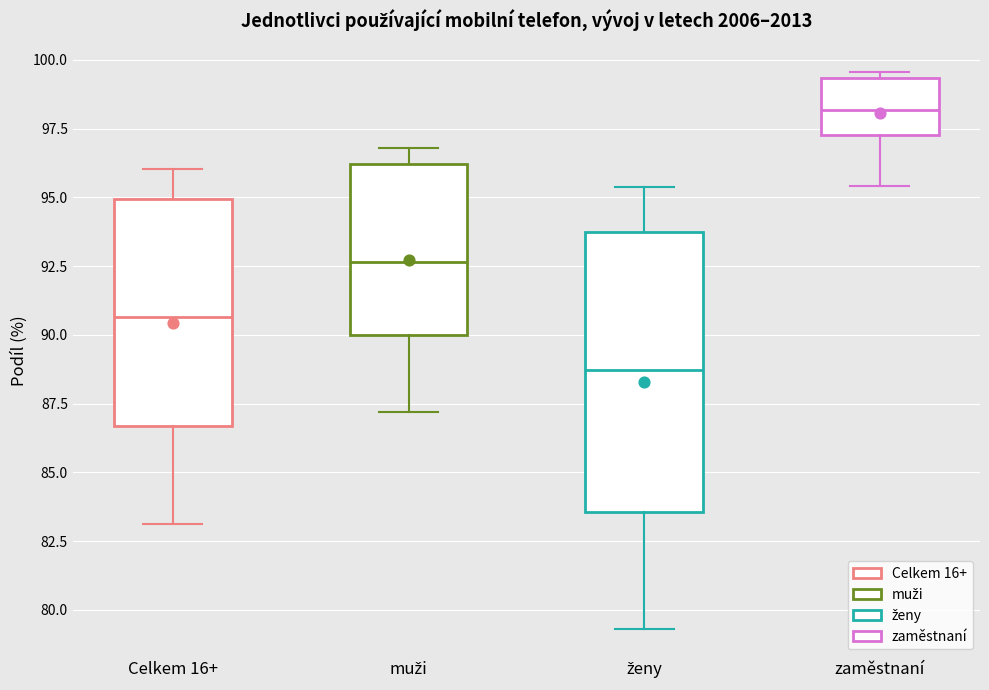

Which box has the lowest median line?

ženy